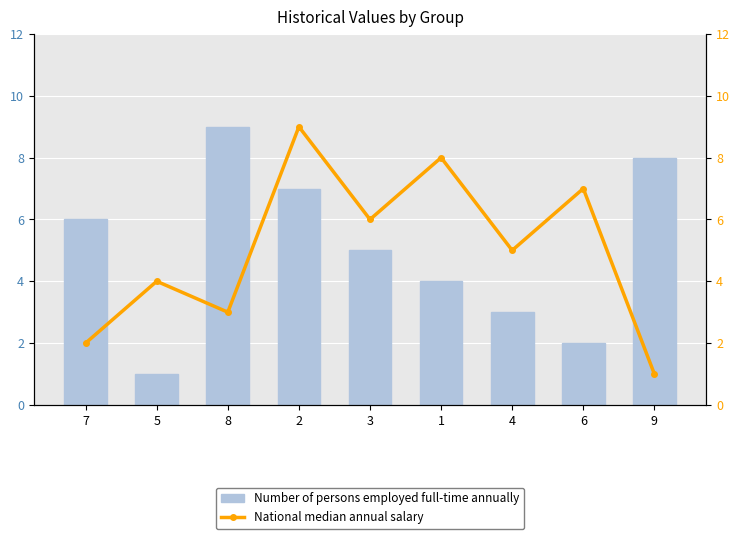

How many categories are shown in the chart?

9